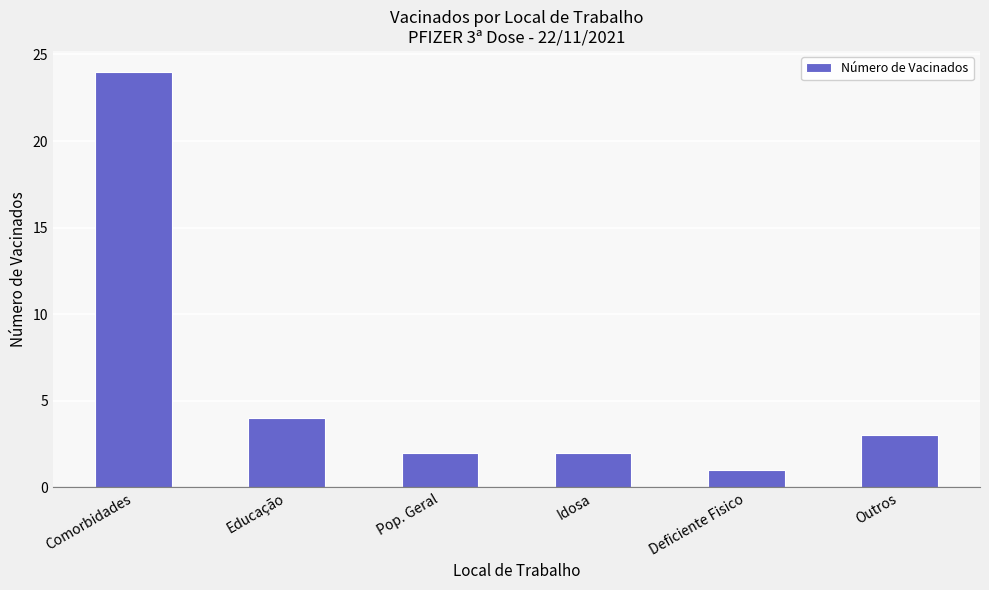

What is the label of the 4th bar from the right?

Pop. Geral